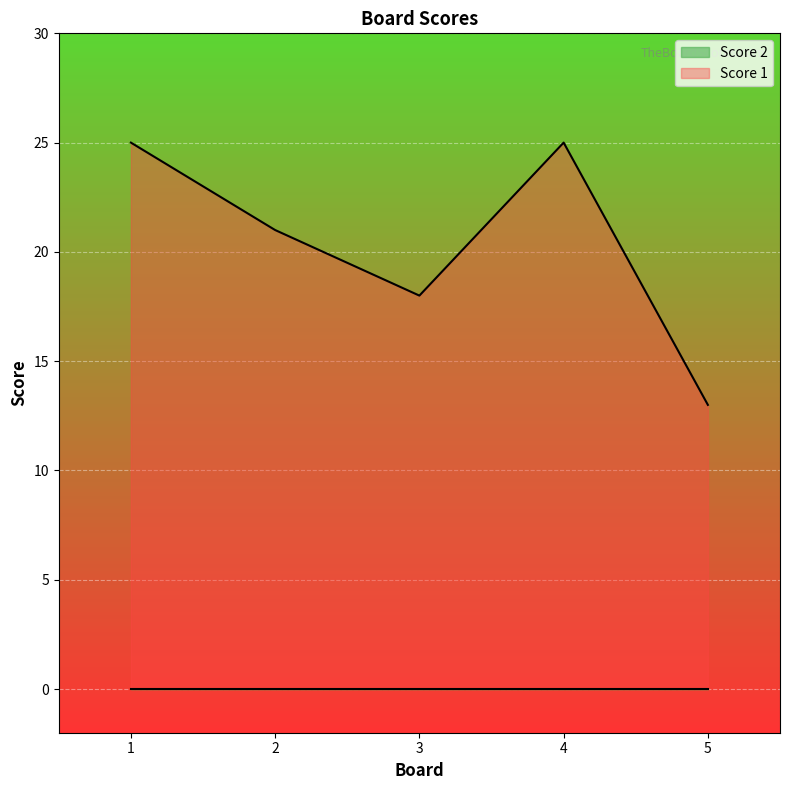

At which category does the chart reach its peak across all series?

1